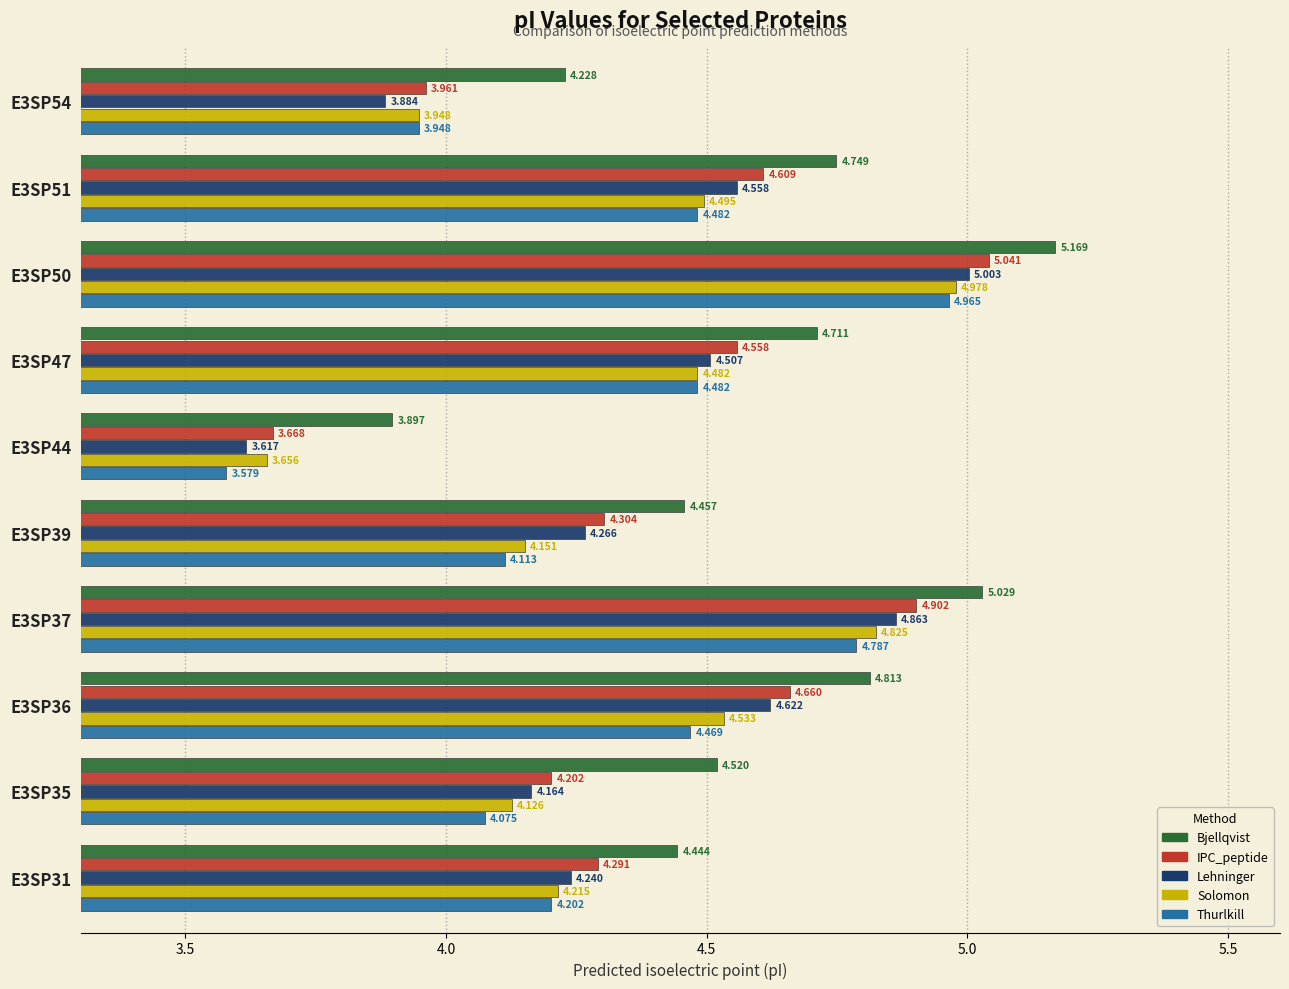

Is the value of Lehninger at E3SP47 greater than the value of IPC_peptide at E3SP54?

Yes